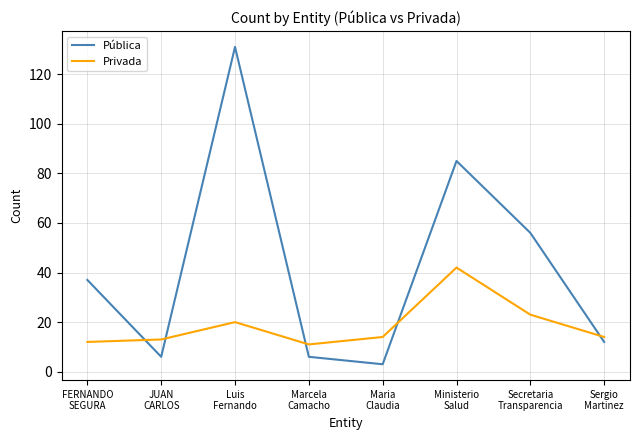

What is the difference between the maximum and minimum values in the Privada series?

31